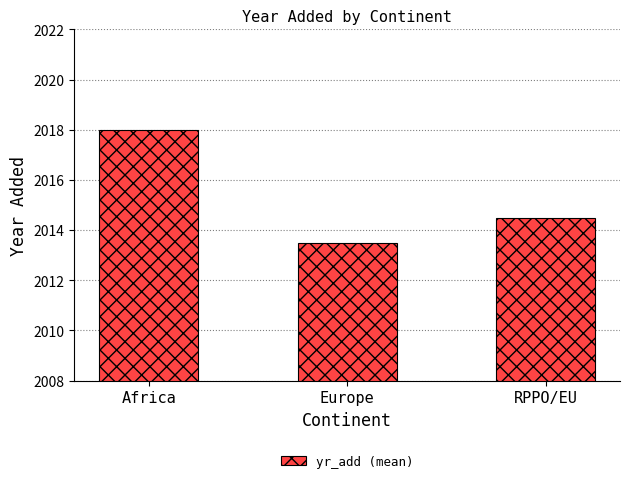

What value does the data have at Africa?

2018.0